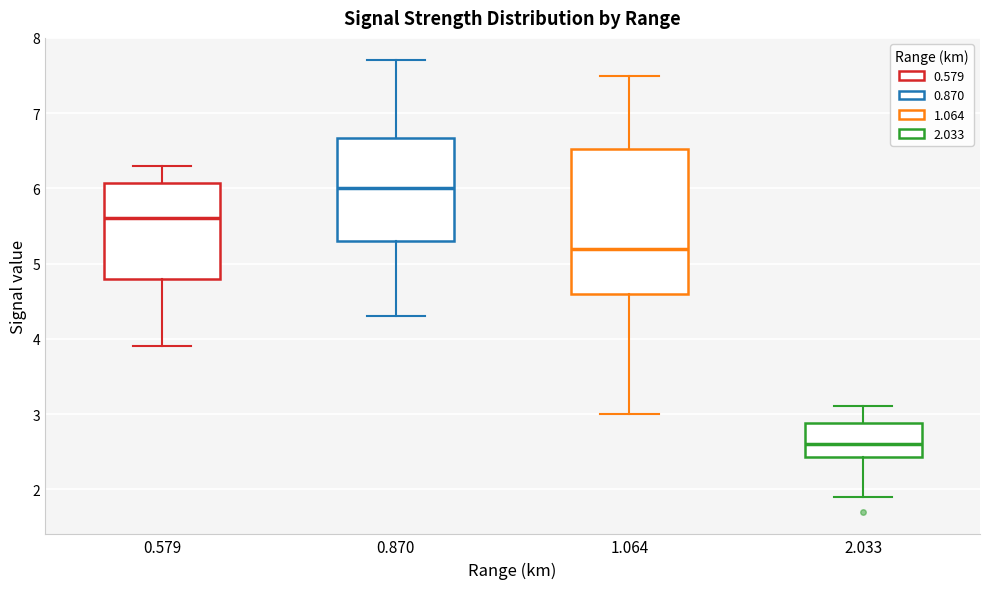

Where does the lower whisker of the box at x = 0.579 end on the y-axis? The values are not printed on the chart, so give them approximately, as read against the axis.

3.9